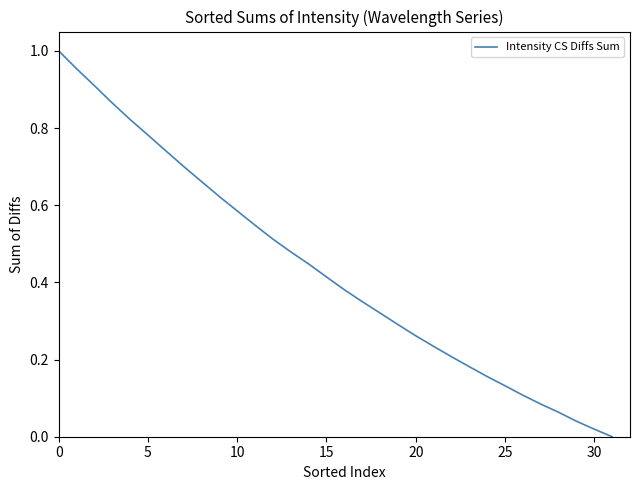

What is the maximum value shown in the chart?

1.0